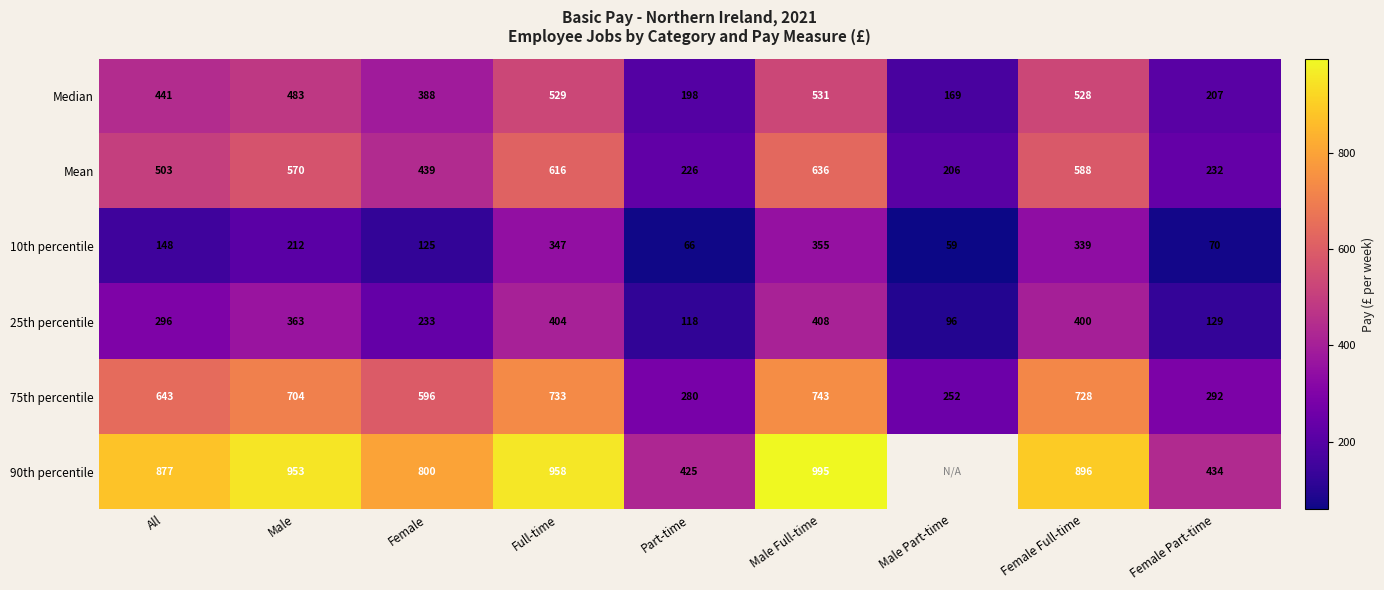

What is the maximum value shown in the chart?

995.3